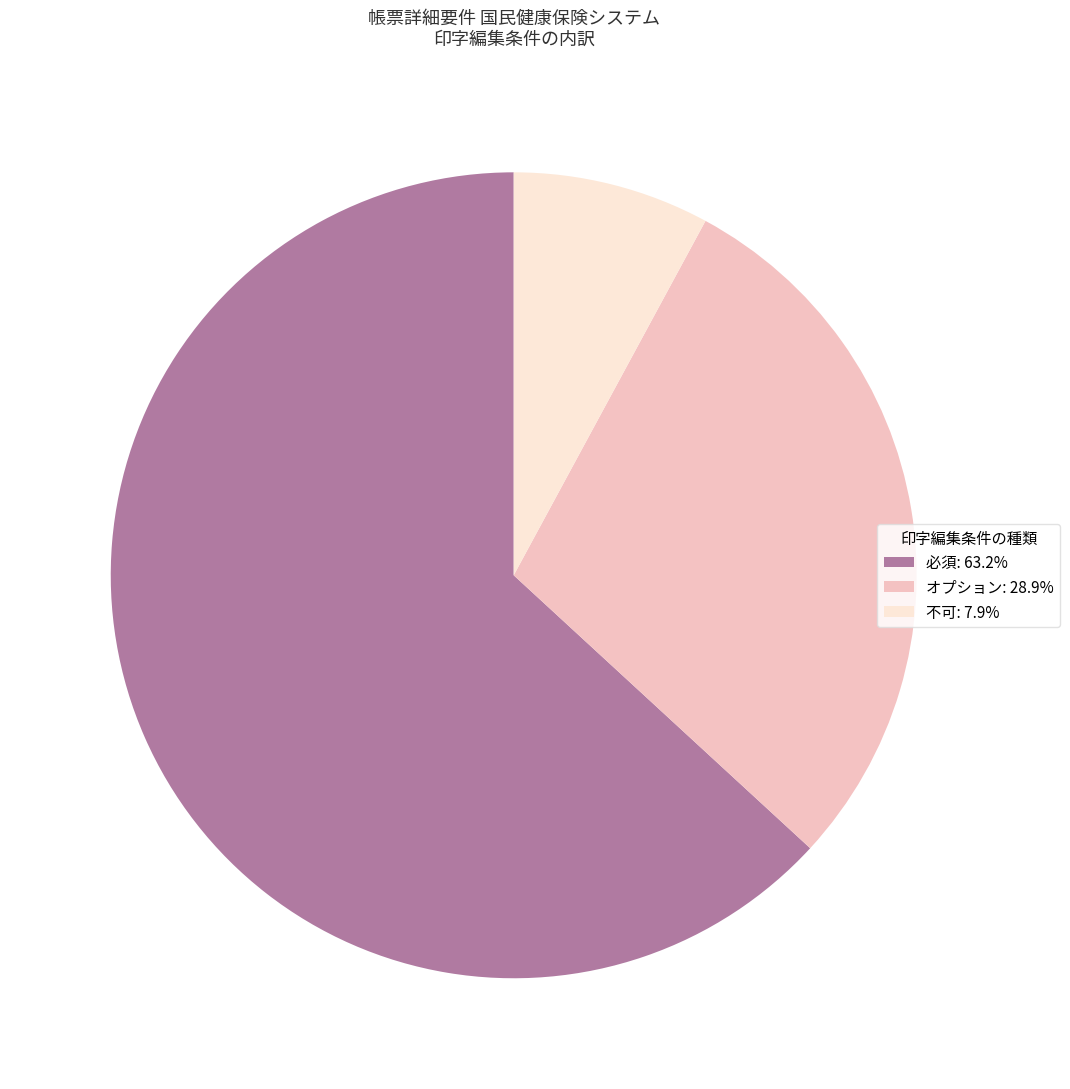

Is it true that オプション is 17% of the pie?

False